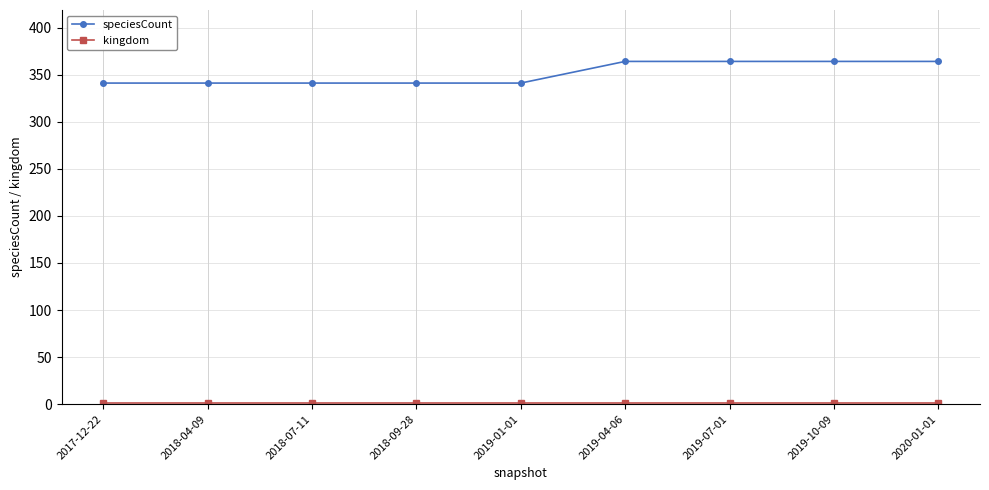

Which series has the largest total across all categories?

speciesCount